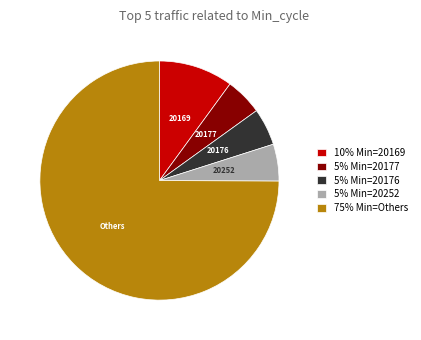

Do Others and 20177 together represent more than half of the pie?

Yes